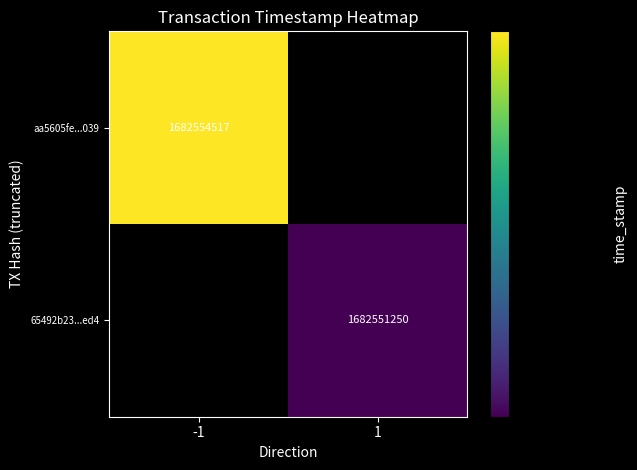

The aa5605fe...039 series shows 3006884592 at -1. True or false?

False